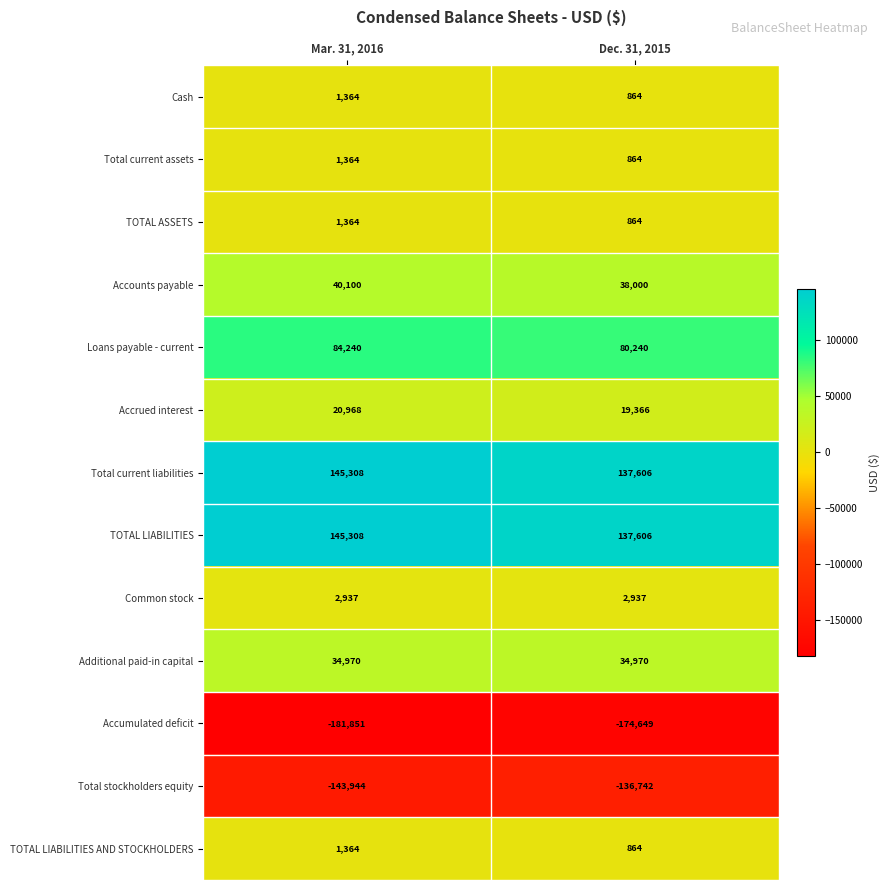

How many data points does each series have?

2